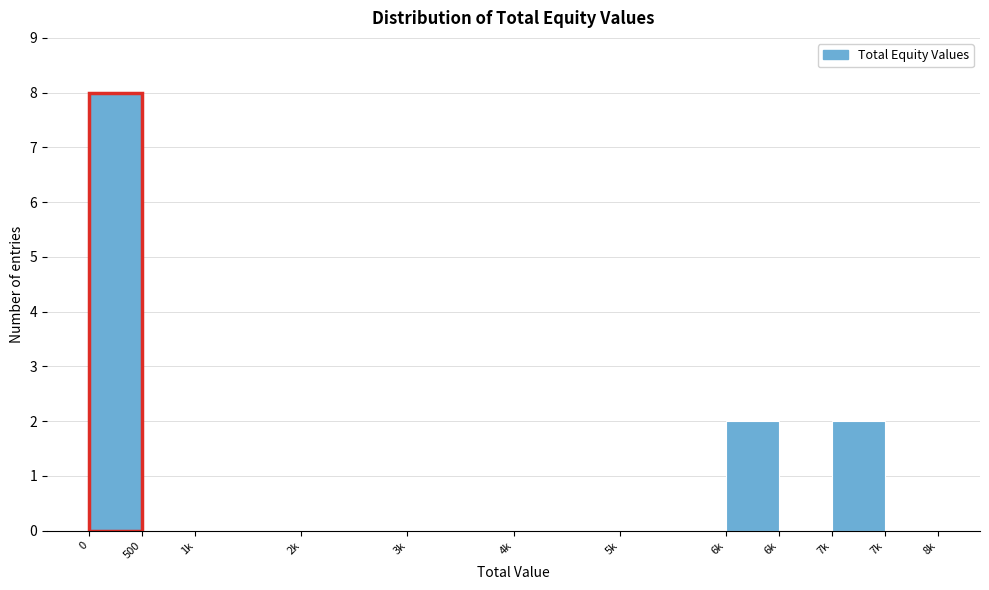

Are the bars horizontal?

No